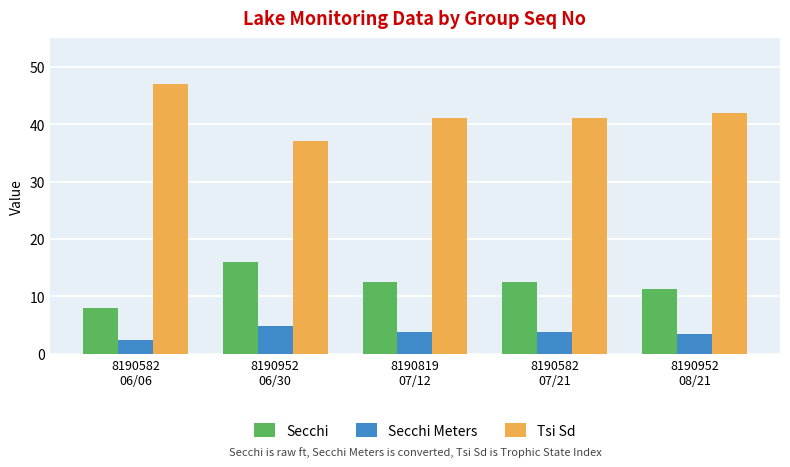

What is the lowest value of the Tsi Sd series?

37.0